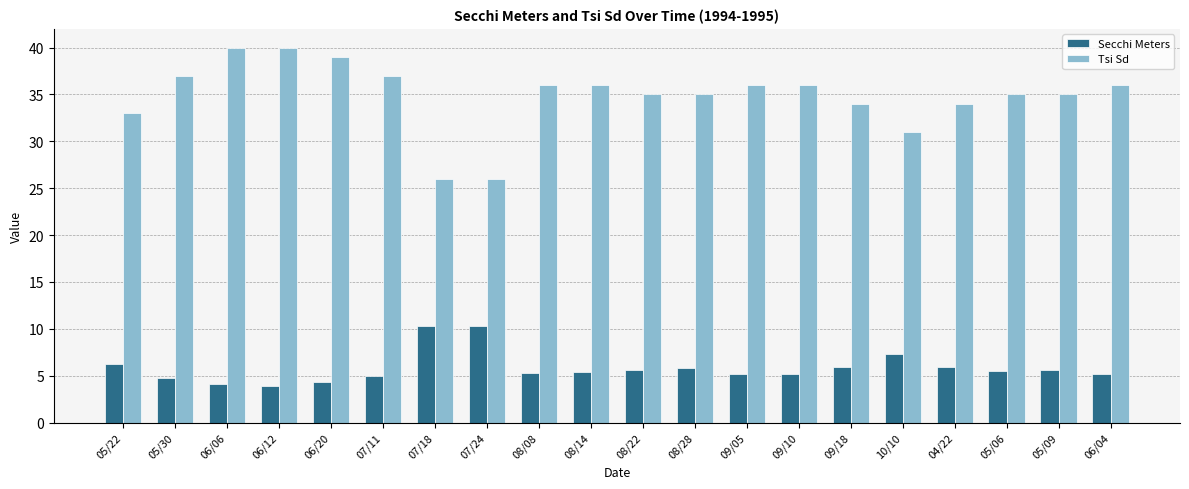

What is the difference between the maximum and minimum values in the Secchi Meters series?

6.4